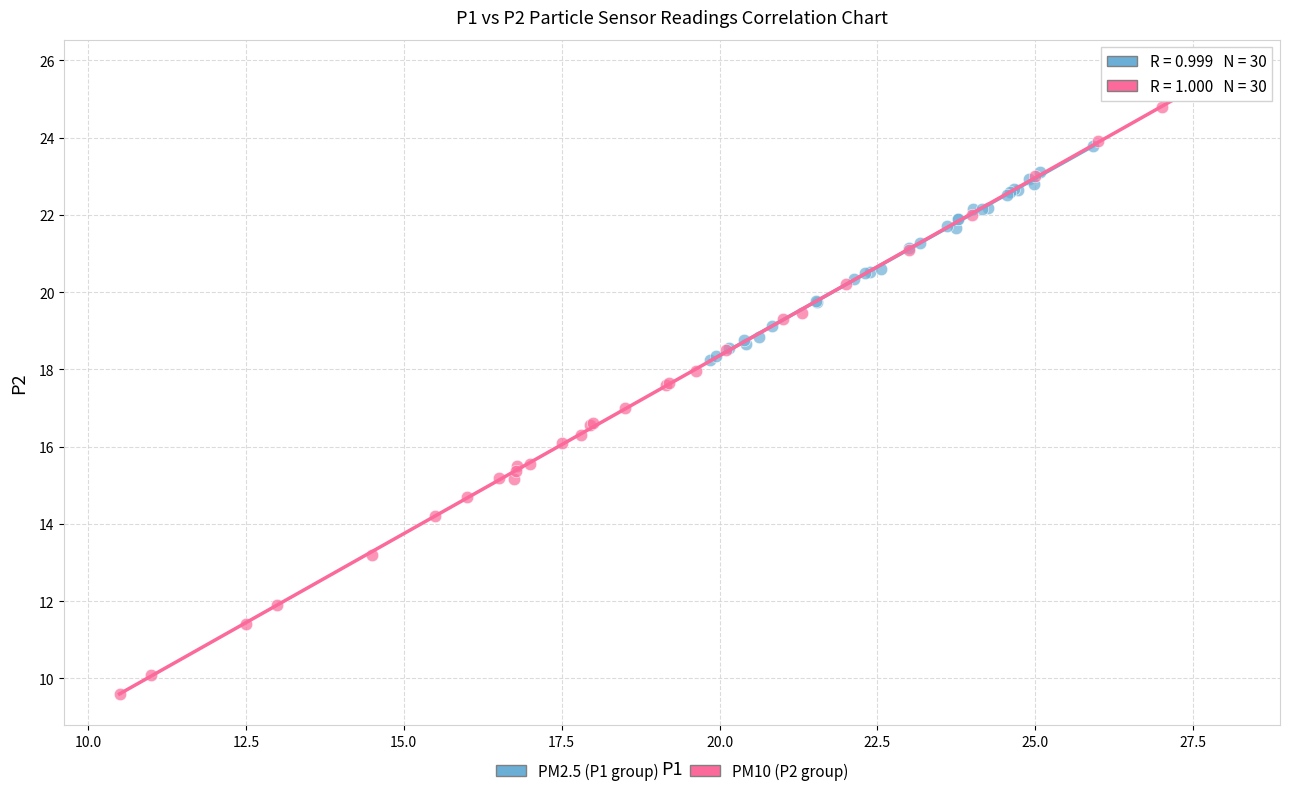

Which series contains the lowest Y value?

PM10 (P2 group)